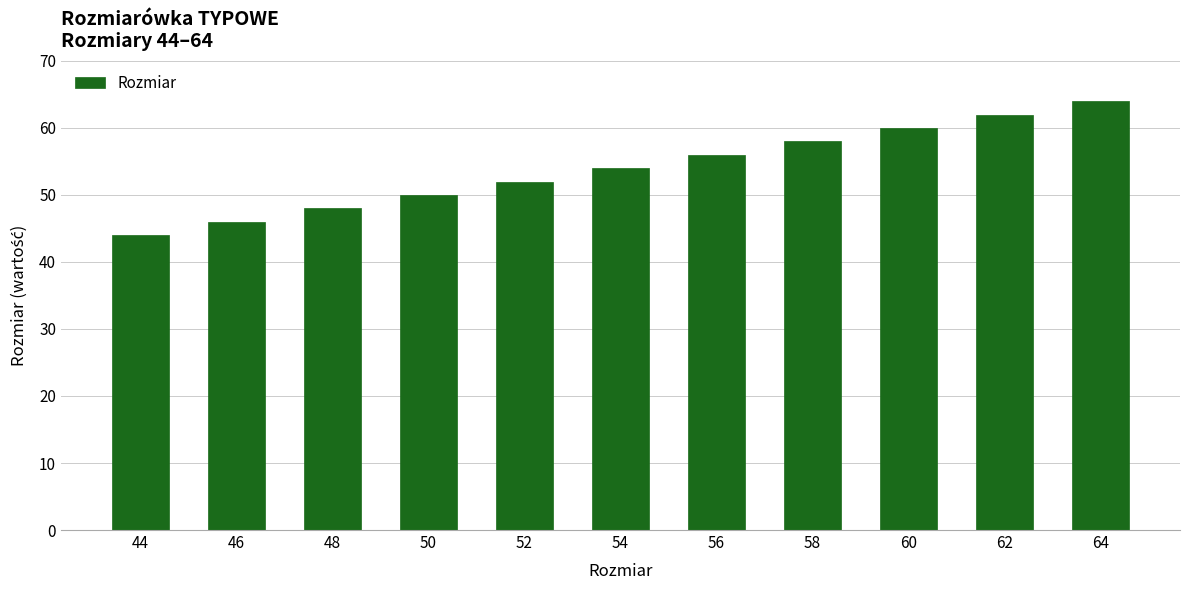

At which label is the value closest to 54?

54